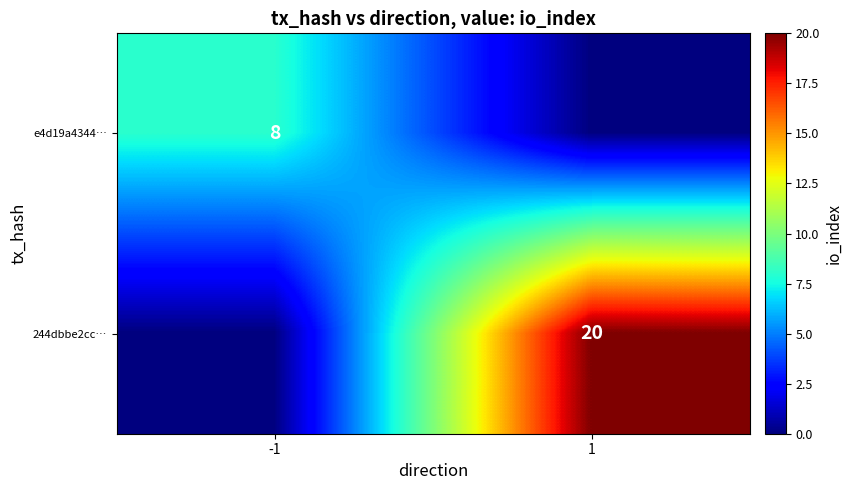

The e4d19a4344… series shows 8 at -1. True or false?

True